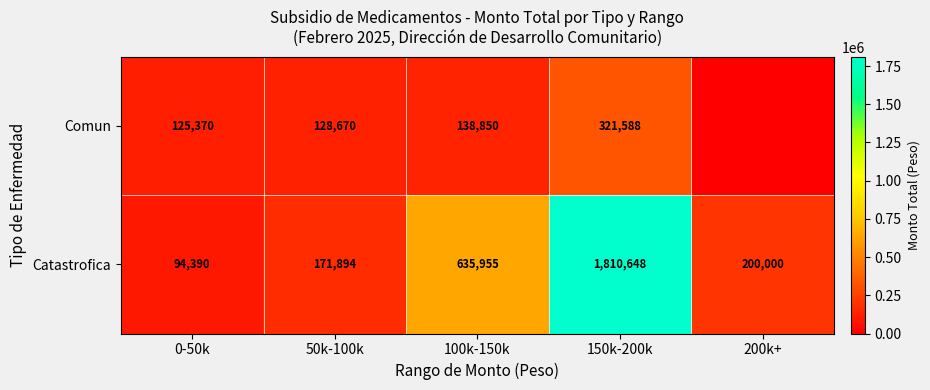

What is the spread (max minus min) of values at 100k-150k?

497105